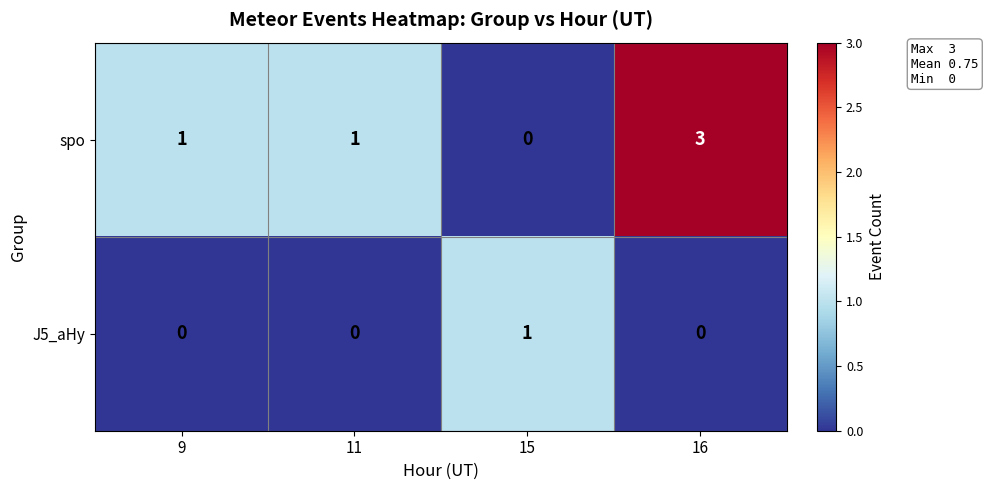

Rank the series by their maximum value, from lowest to highest.

J5_aHy, spo